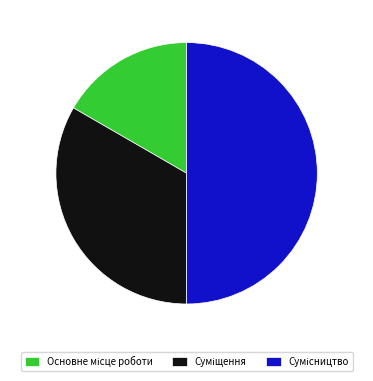

How many segments does this pie chart have?

3